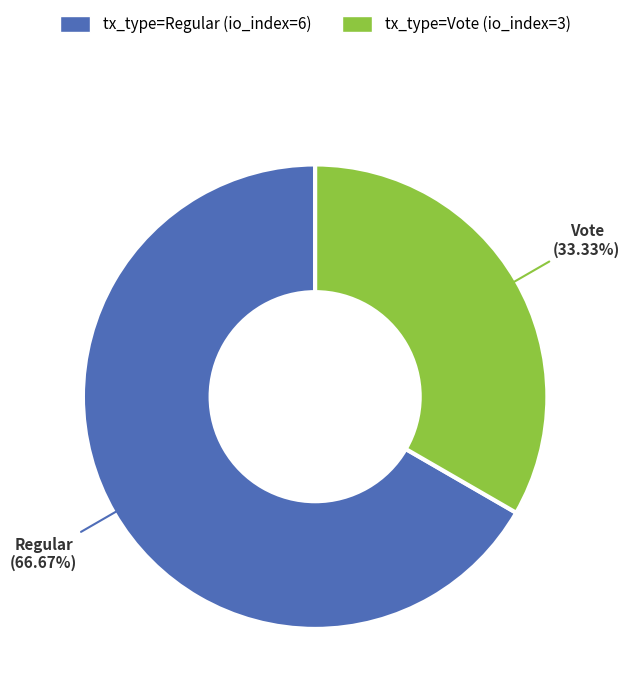

Is there any slice that represents more than half of the pie?

Yes